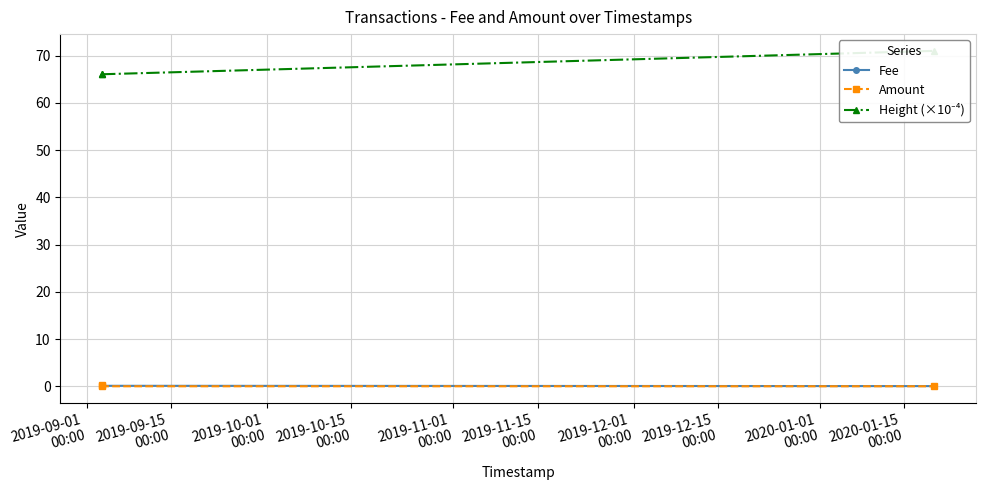

Rank the series at 2019-10-01
00:00 from highest to lowest value.

Height (×10⁻⁴), Fee, Amount